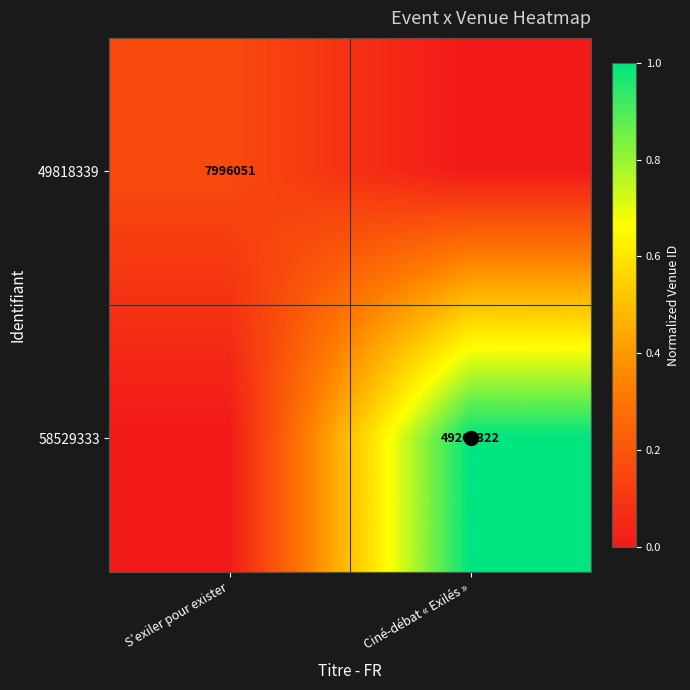

At S’exiler pour exister, list the series in order from largest to smallest.

49818339, 58529333